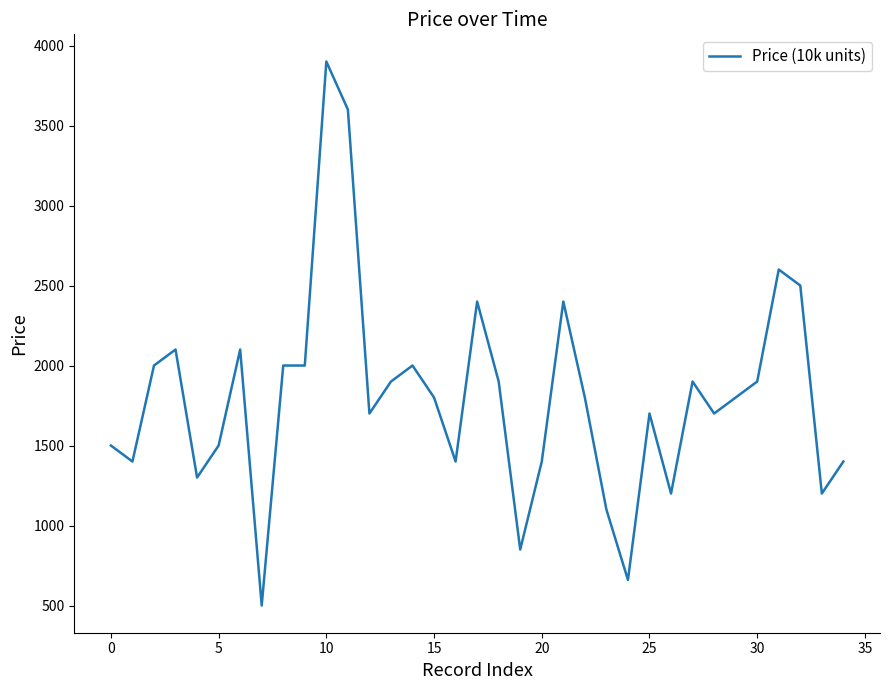

What is the difference between the maximum and minimum values?

3400